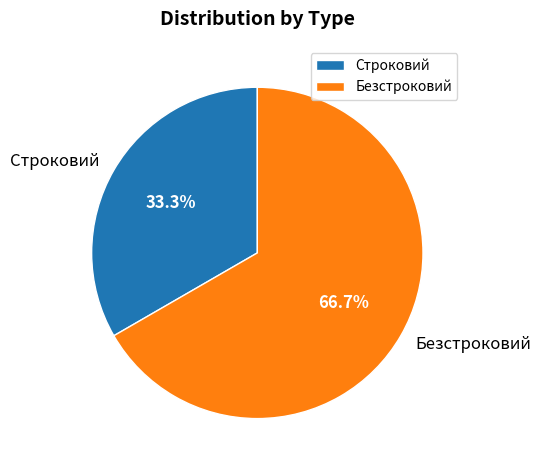

Is the sum of Безстроковий and Строковий greater than half?

Yes